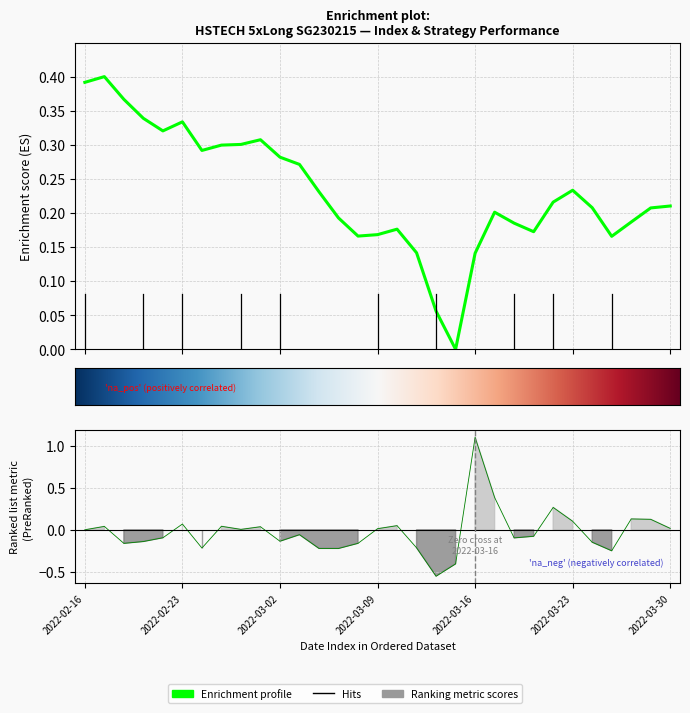

What is the difference between the maximum and minimum values in the Enrichment profile series?

0.4